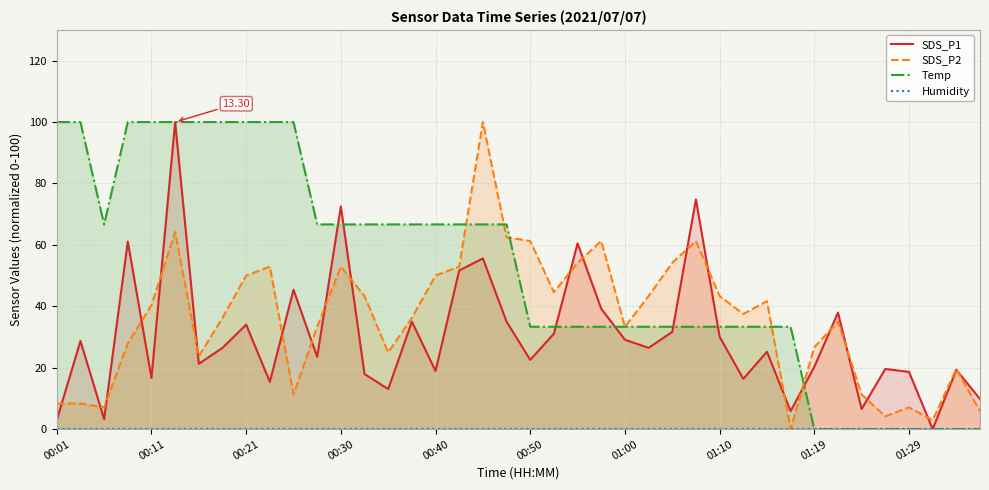

What is the value of the SDS_P2 point at the 6th from the left?

64.2